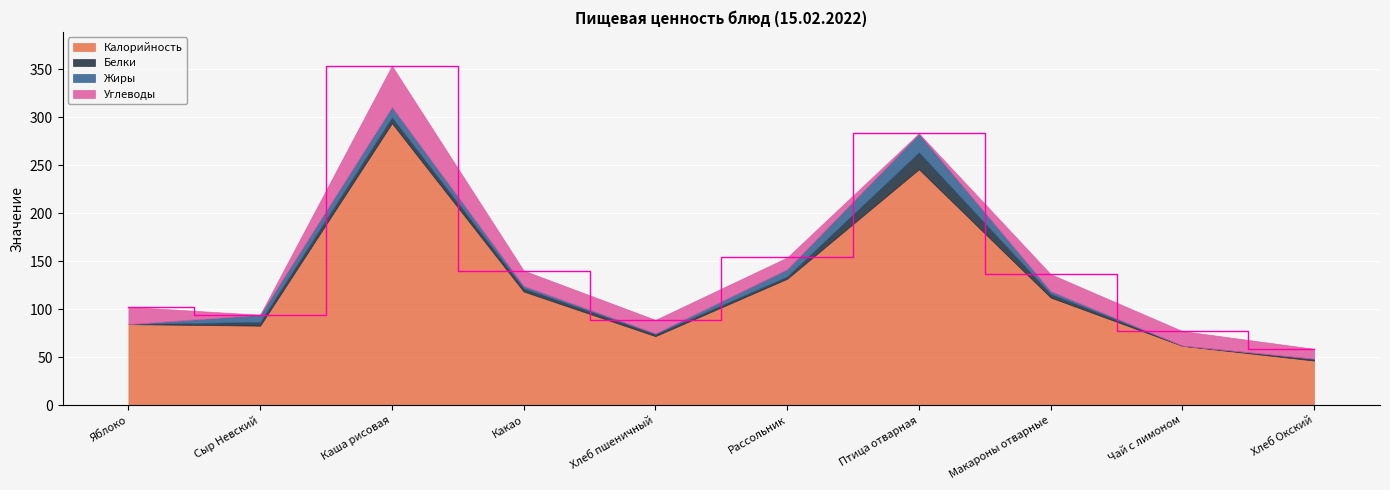

The value of Жиры at Макароны отварные is 4.6. True or false?

False